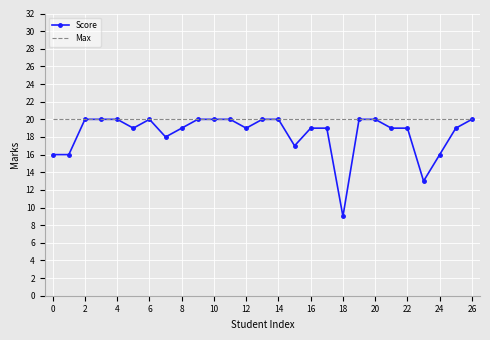

List the series in order of their overall mean, highest first.

Max, Score